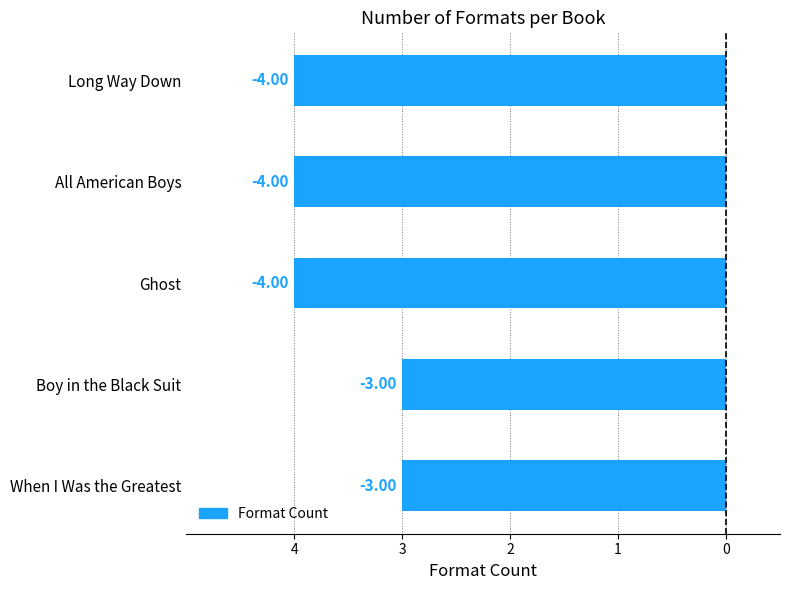

What is the greatest value displayed?

-3